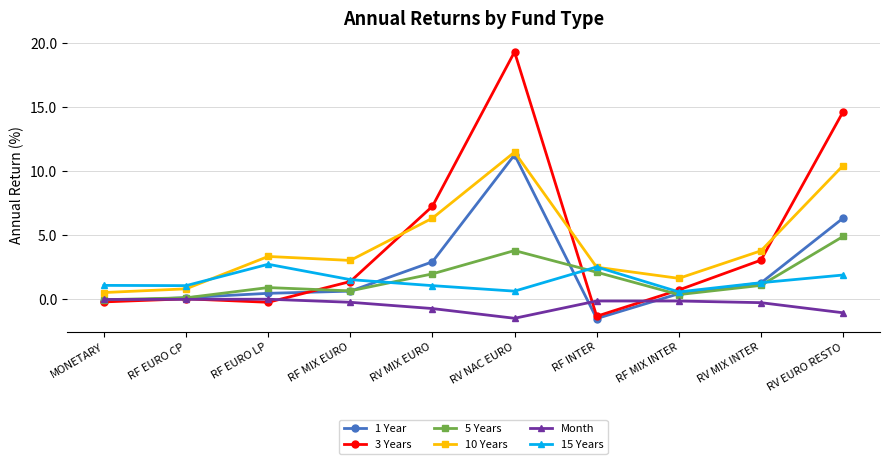

True or false: Month and 10 Years intersect in this chart.

False